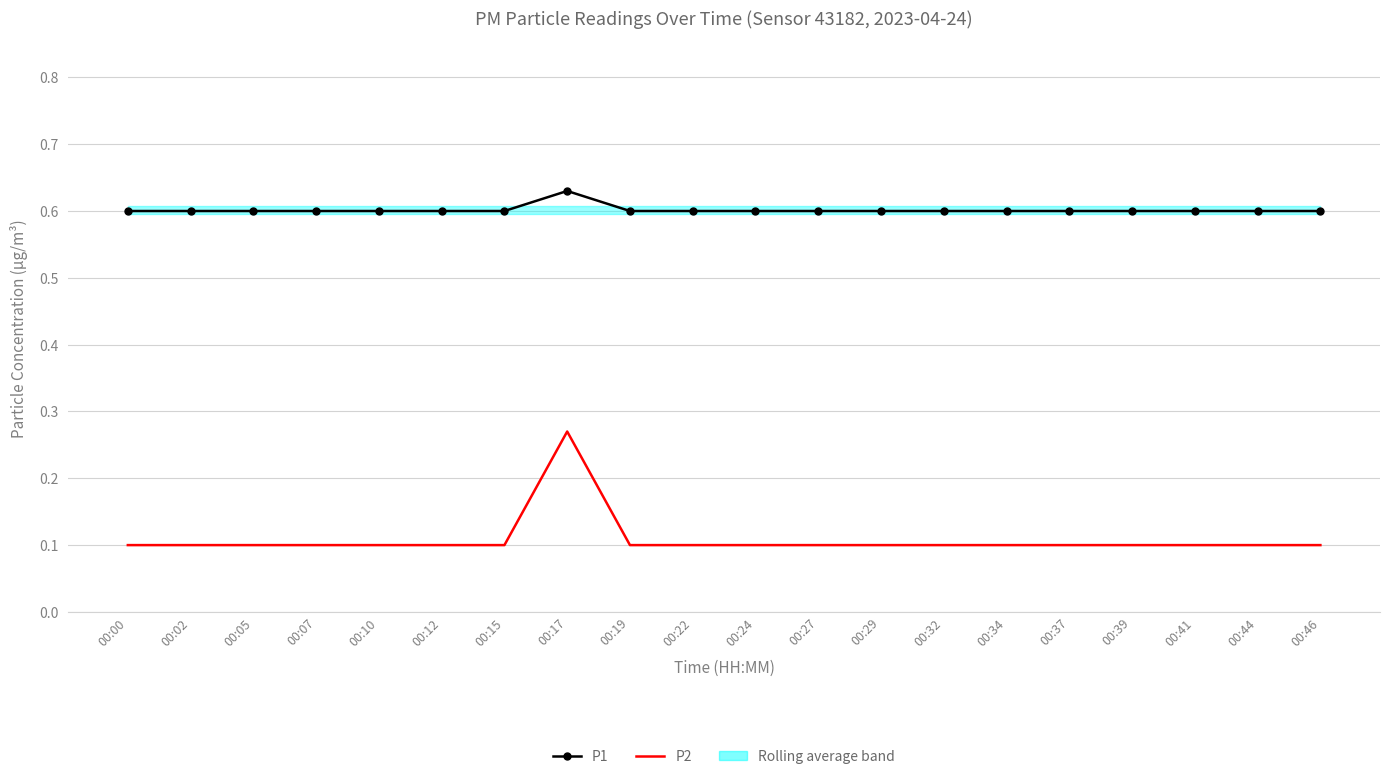

Which has a higher value, 00:27 or 00:15?

00:27